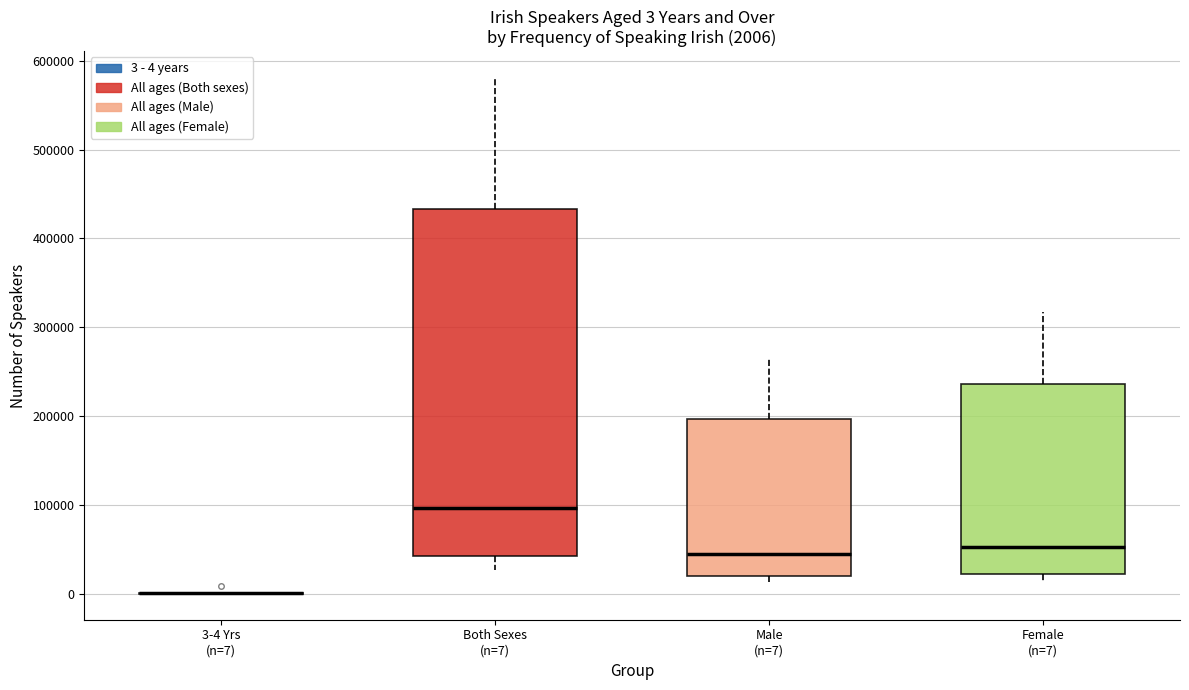

Comparing the boxes themselves (not the whiskers), which one is the tallest?

Both Sexes (n=7)